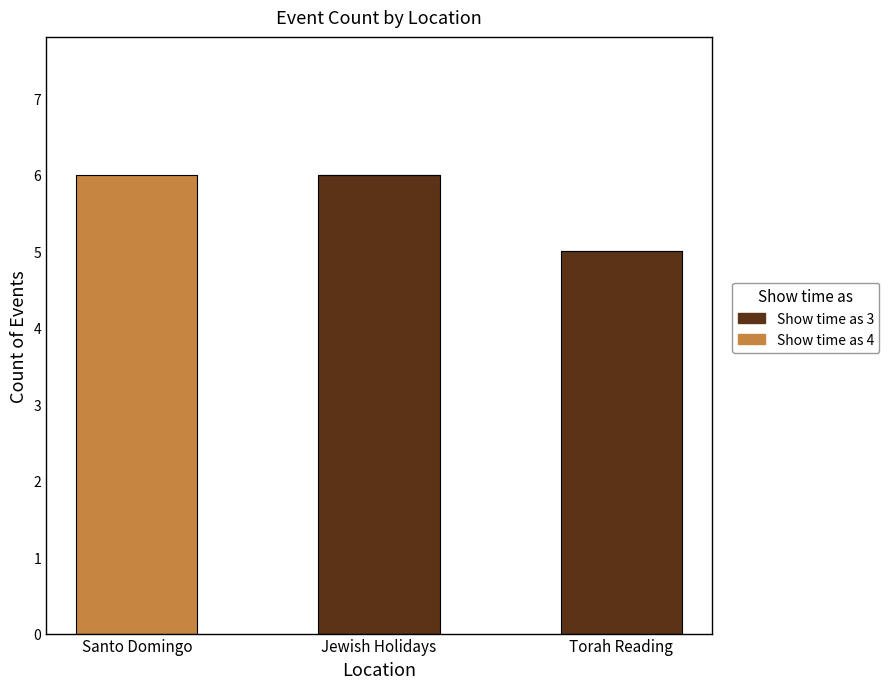

At which label does Show time as 3 first exceed 5?

Jewish Holidays